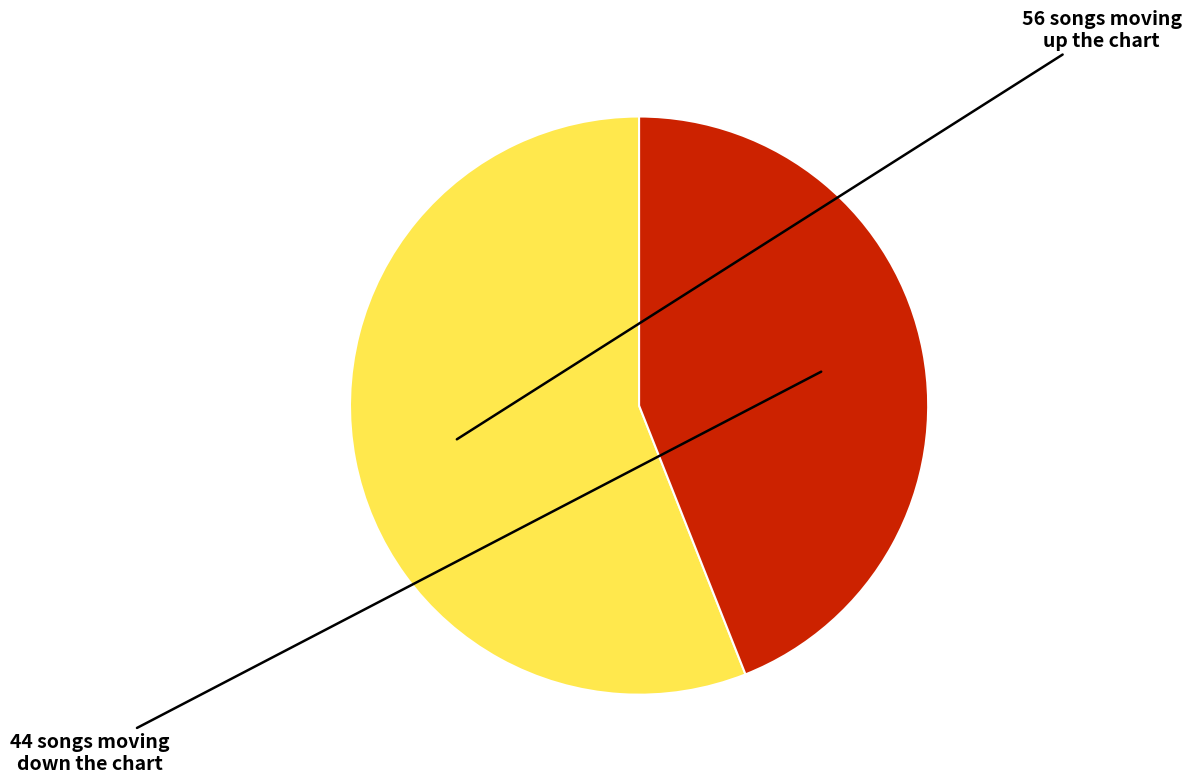

How many segments does this pie chart have?

2